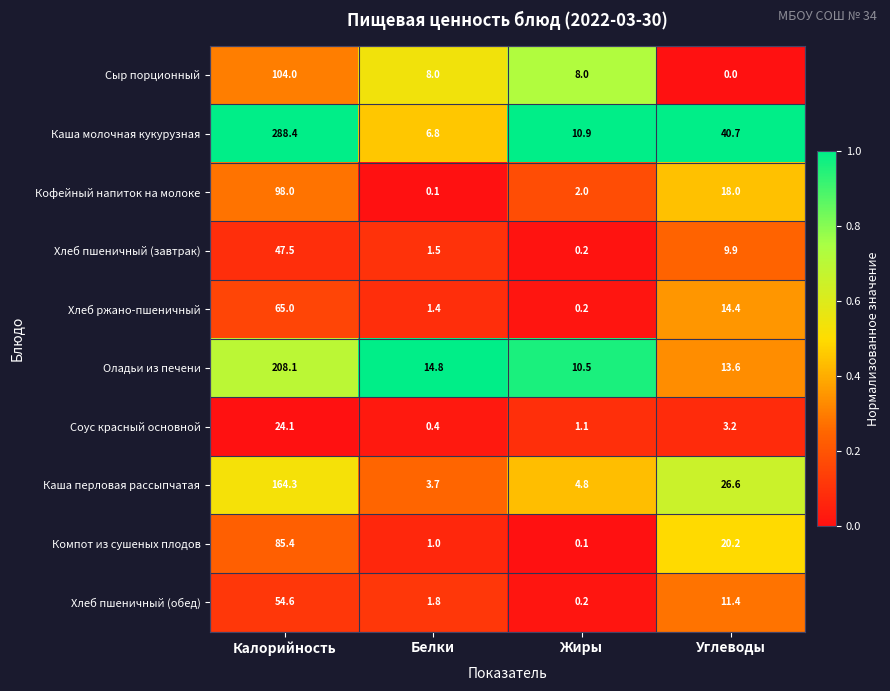

What is the sum of all Каша молочная кукурузная values?

346.8